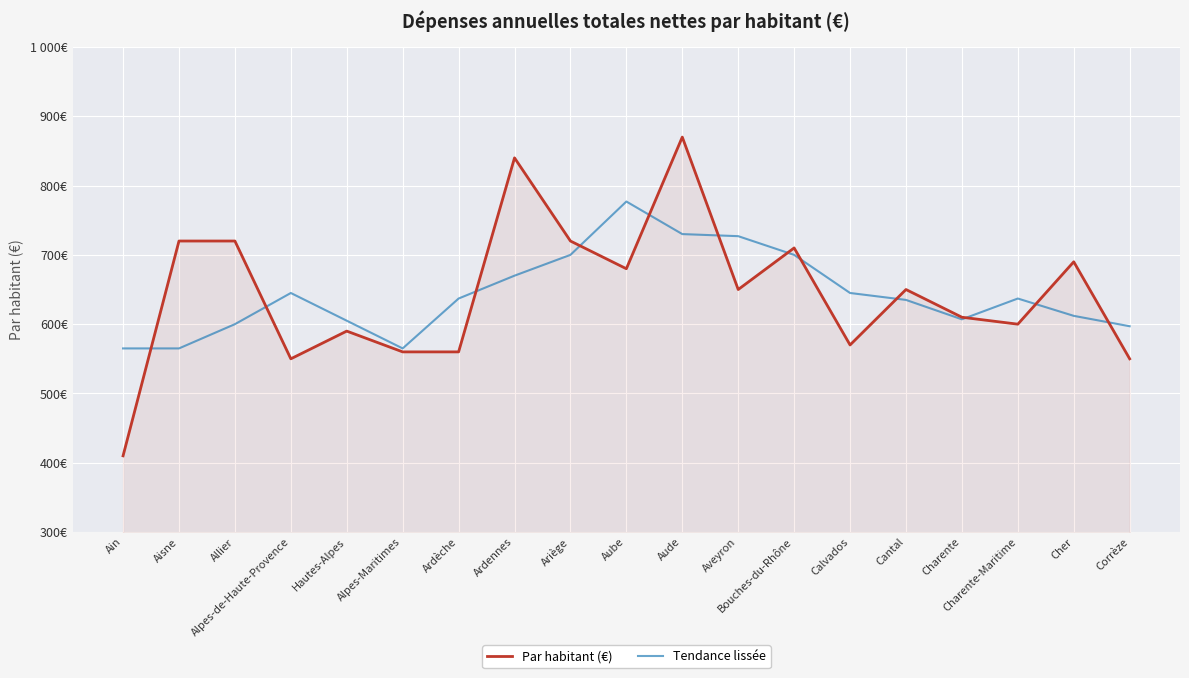

At which label is Par habitant (€) closest to 640?

Aveyron